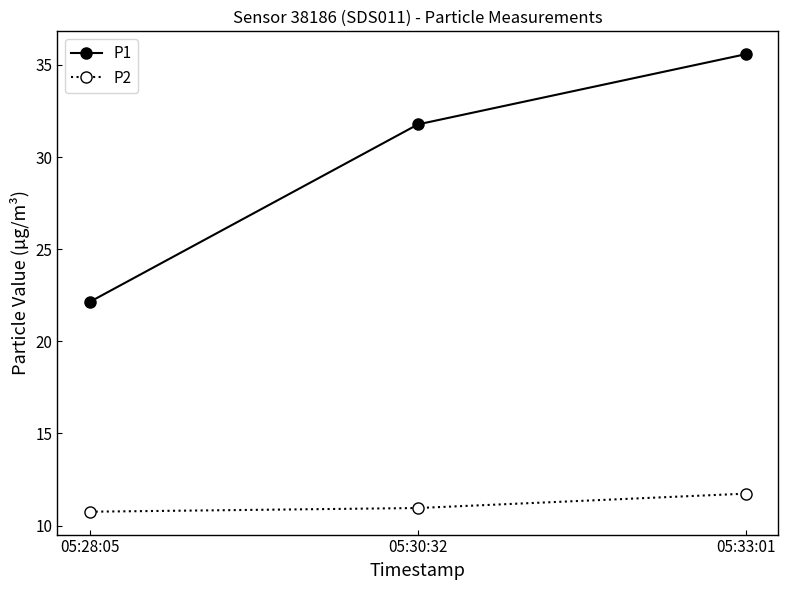

Where does the P1 series first go above 31?

05:30:32